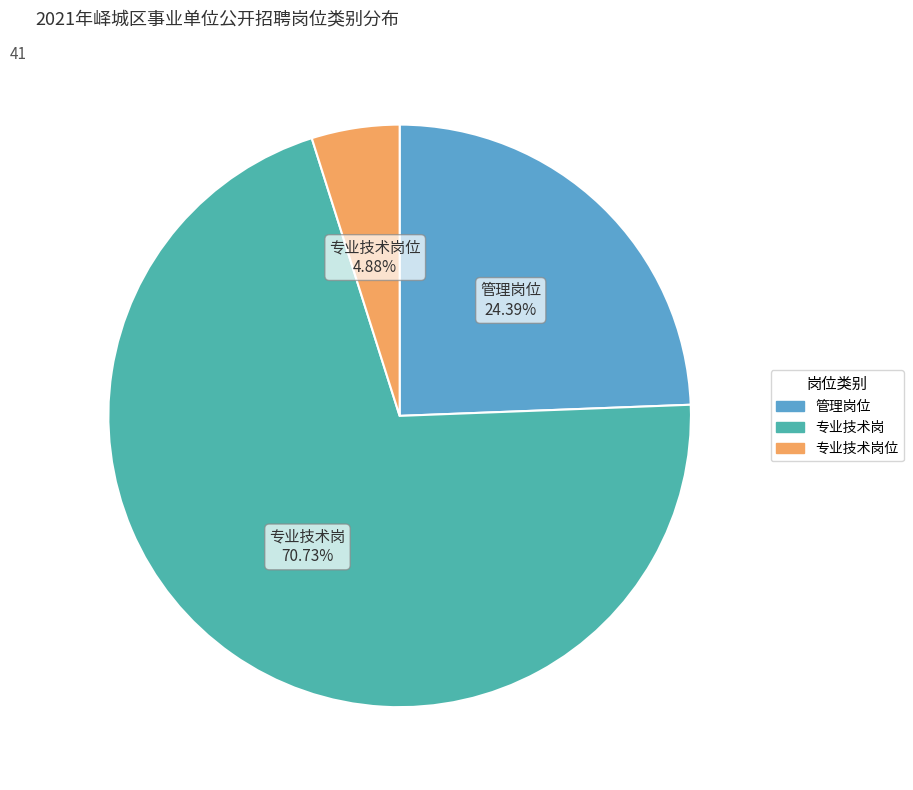

Does any single category account for the majority?

Yes